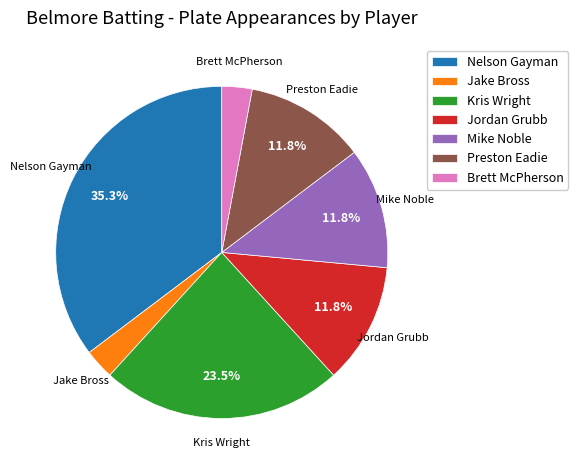

To the nearest percent, what portion does Brett McPherson represent?

3%